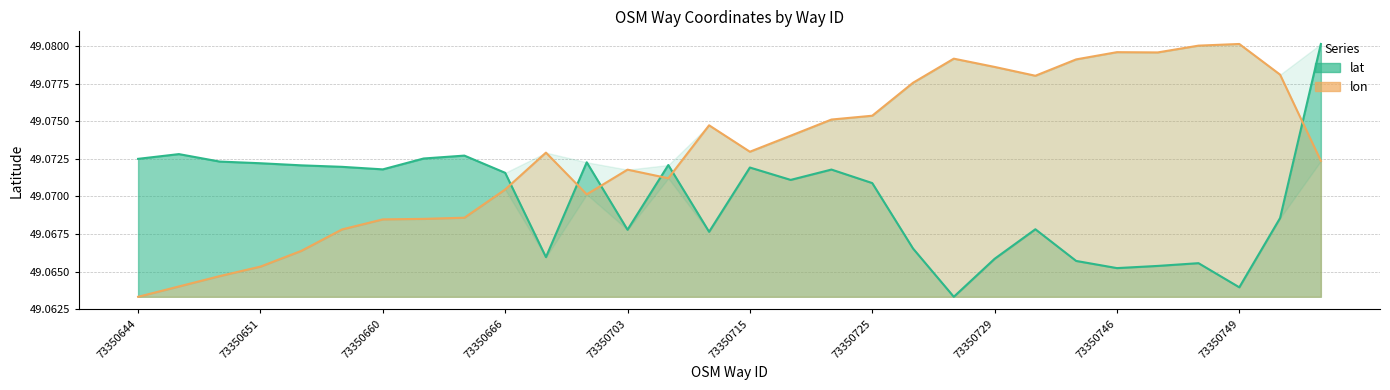

Reading left to right, extract all data points from this chart.

lat: 73350644=49.1	73350645=49.1	73350647=49.1	73350651=49.1	73350655=49.1	73350658=49.1	73350660=49.1	73350662=49.1	73350664=49.1	73350666=49.1	73350667=49.1	73350690=49.1	73350703=49.1	73350710=49.1	73350712=49.1	73350715=49.1	73350721=49.1	73350723=49.1	73350725=49.1	73350727=49.1	73350728=49.1	73350729=49.1	73350741=49.1	73350745=49.1	73350746=49.1	73350747=49.1	73350748=49.1	73350749=49.1	73350750=49.1	73350751=49.1
lon: 73350644=49.1	73350645=49.1	73350647=49.1	73350651=49.1	73350655=49.1	73350658=49.1	73350660=49.1	73350662=49.1	73350664=49.1	73350666=49.1	73350667=49.1	73350690=49.1	73350703=49.1	73350710=49.1	73350712=49.1	73350715=49.1	73350721=49.1	73350723=49.1	73350725=49.1	73350727=49.1	73350728=49.1	73350729=49.1	73350741=49.1	73350745=49.1	73350746=49.1	73350747=49.1	73350748=49.1	73350749=49.1	73350750=49.1	73350751=49.1